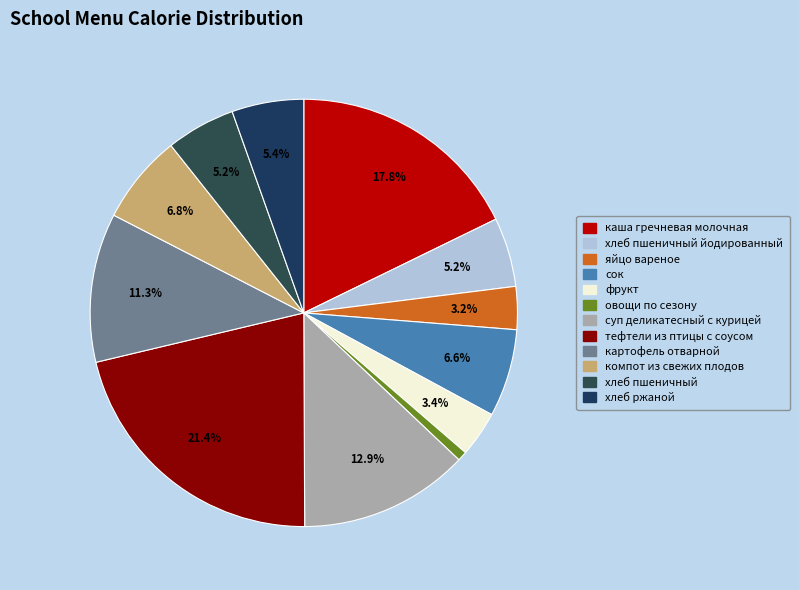

How many segments does this pie chart have?

12